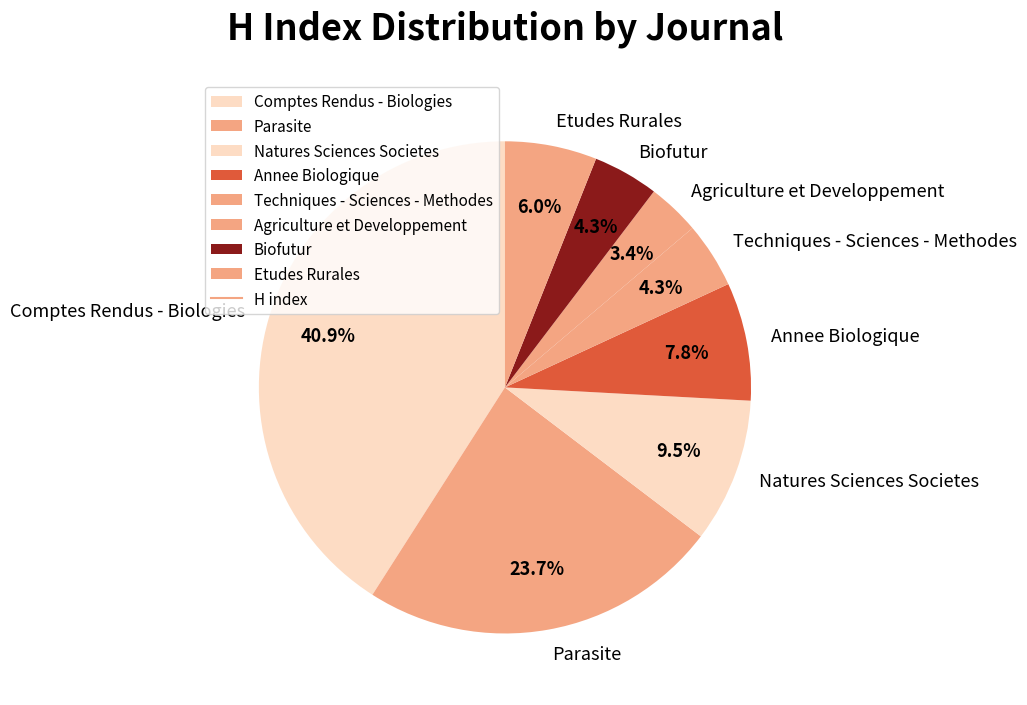

How many slices are in this pie chart?

8